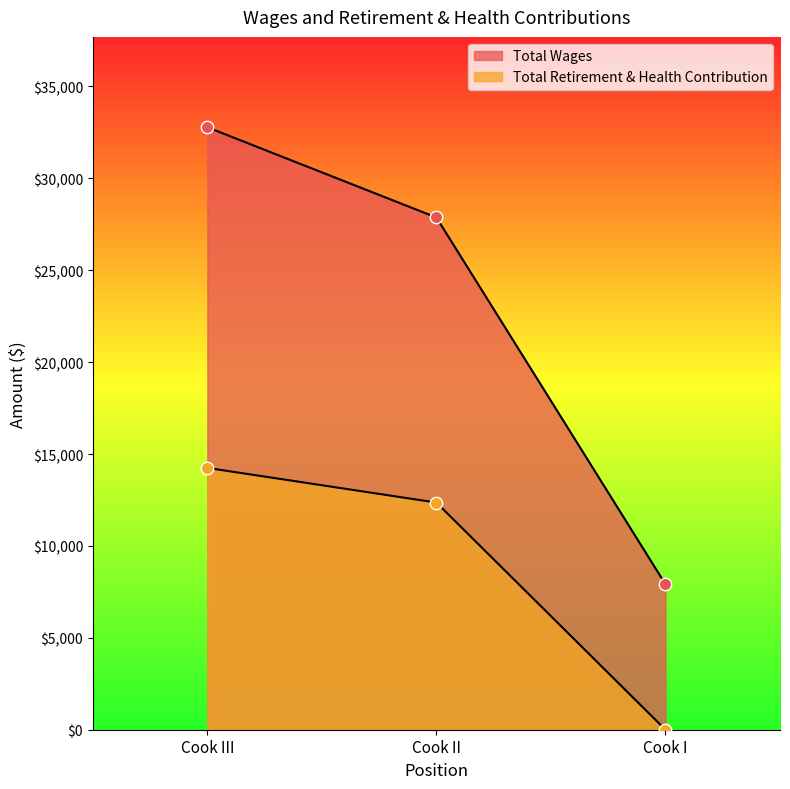

Which series has the largest total across all categories?

Total Wages